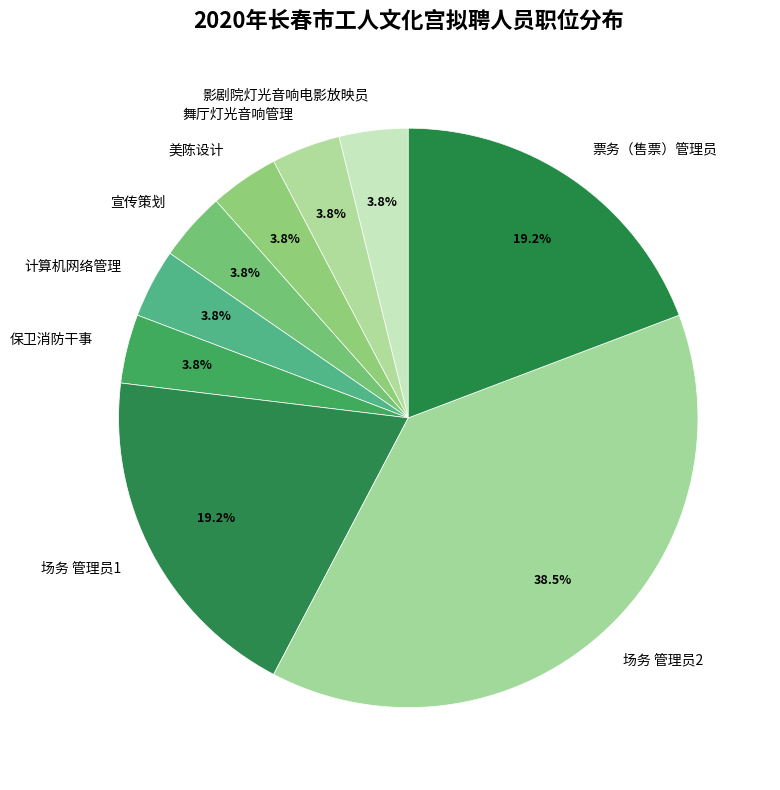

Does 计算机网络管理 account for over 50% of the chart?

No